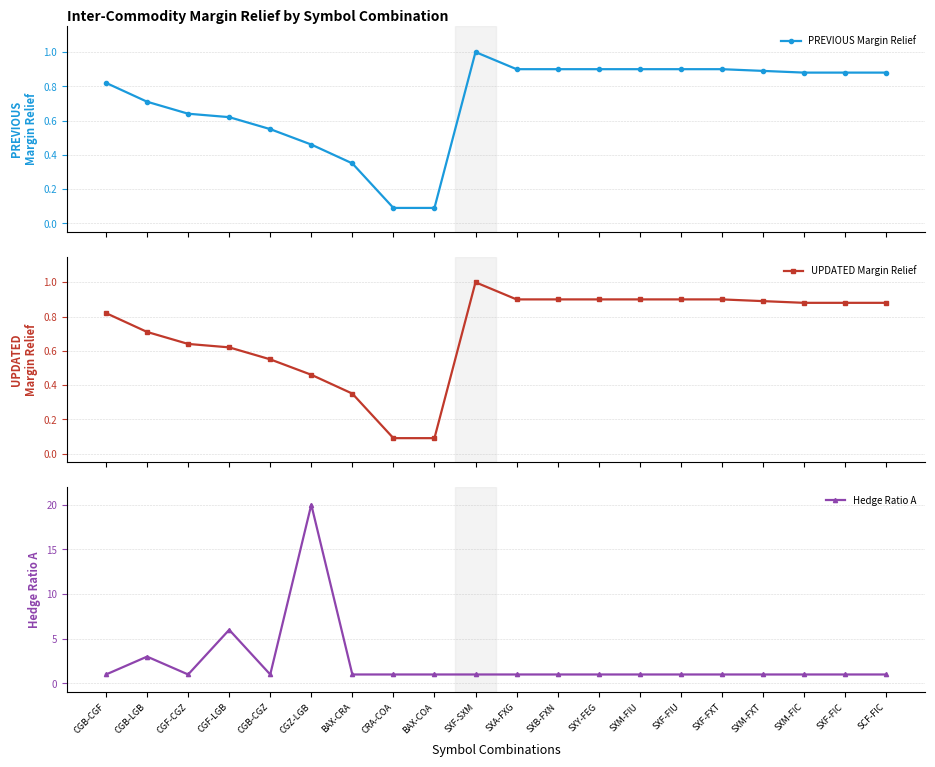

Where is PREVIOUS Margin Relief nearest to the value 0?

CRA-COA